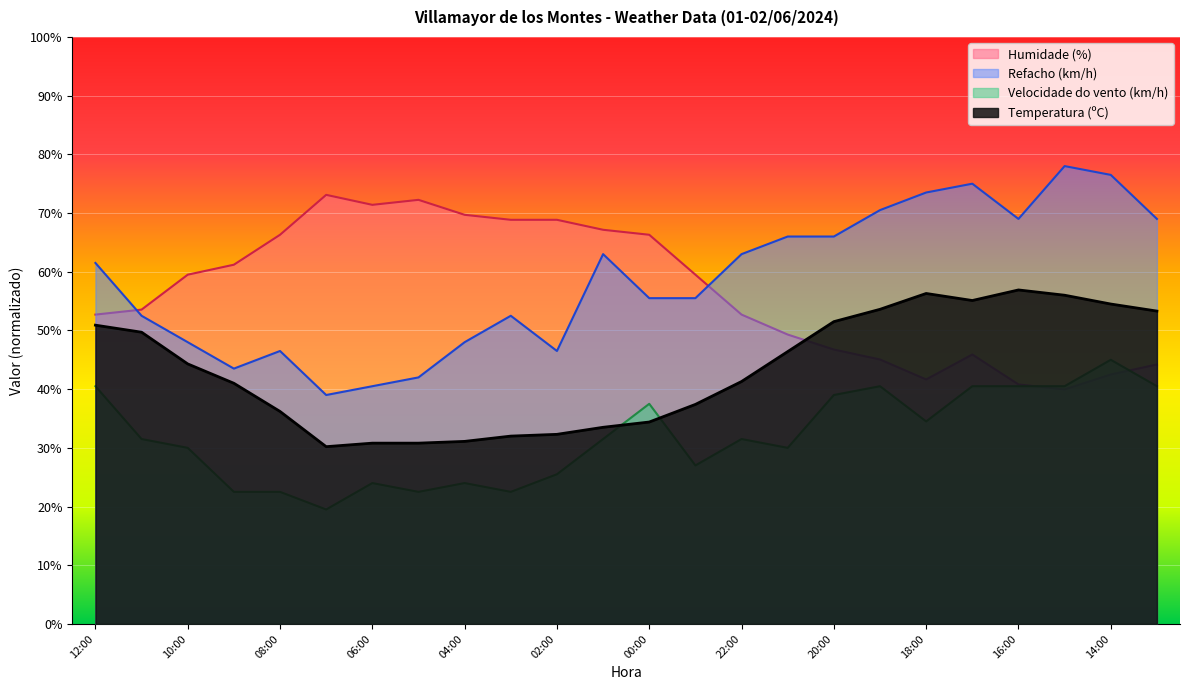

Is it true that Refacho (km/h) equals 16.7 at 01:00?

False